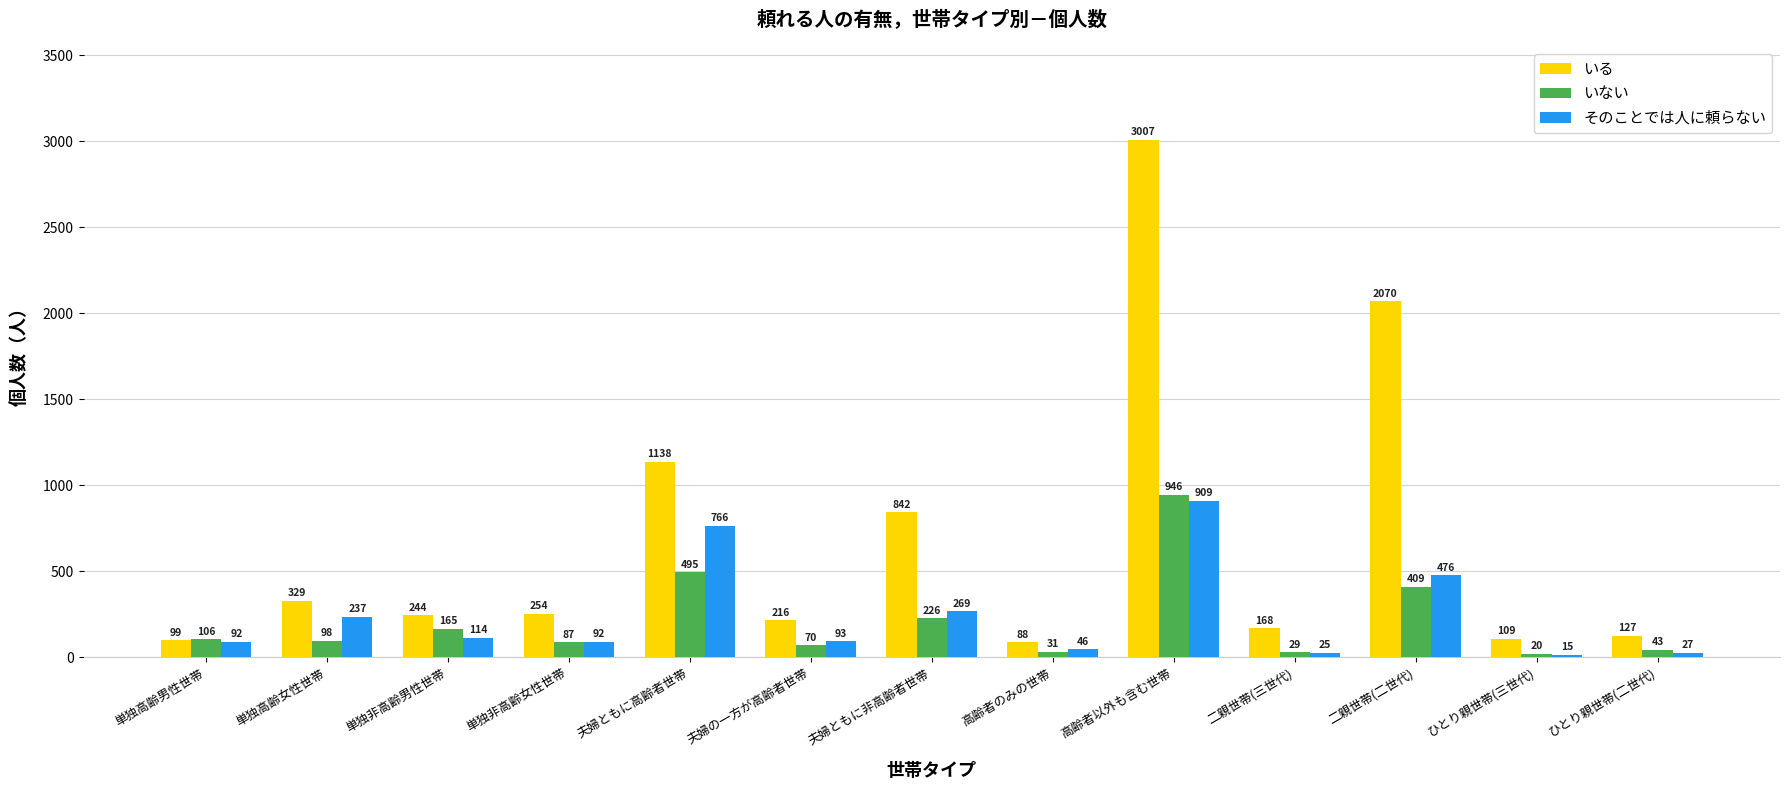

Which series has the widest spread of values?

いる